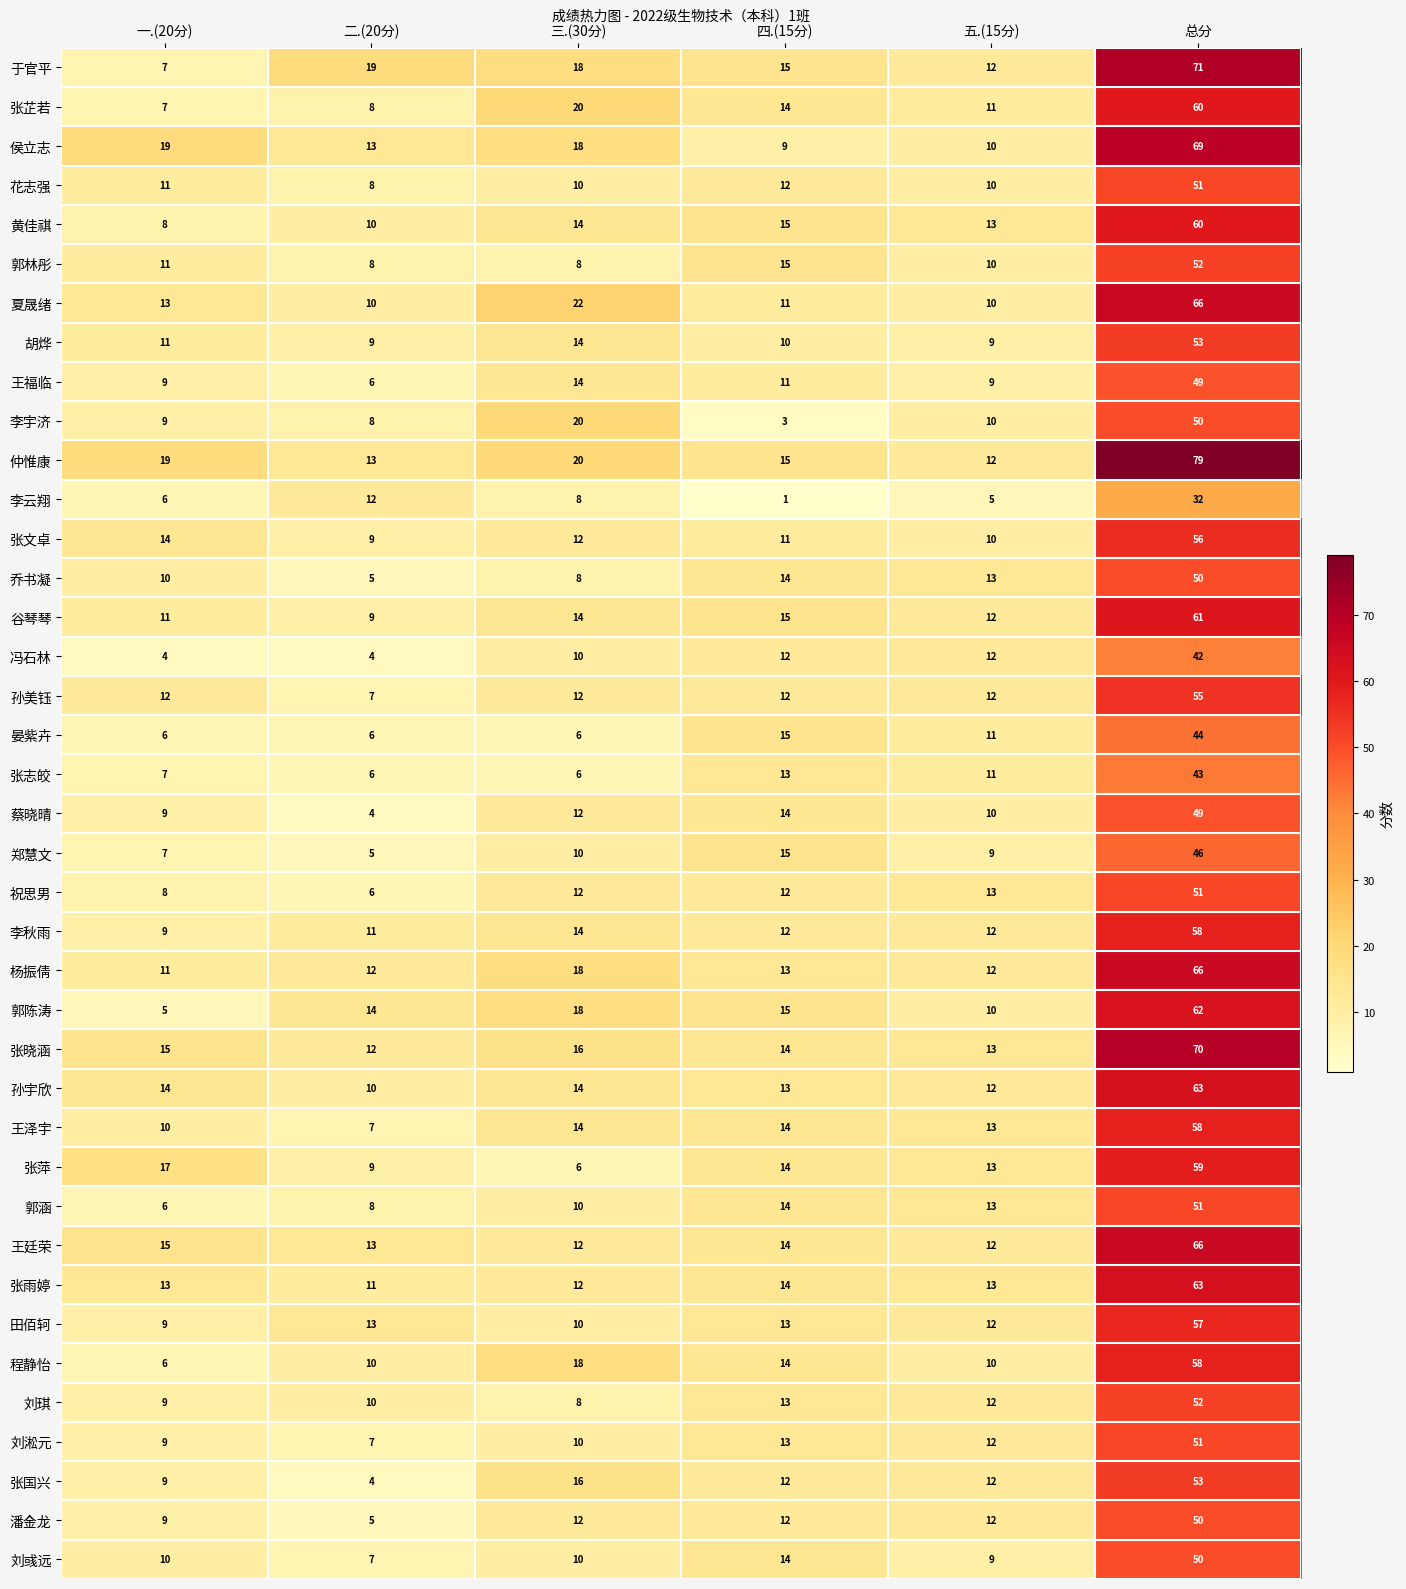

True or false: 李秋雨 has a value of 14 at 三.(30分).

True